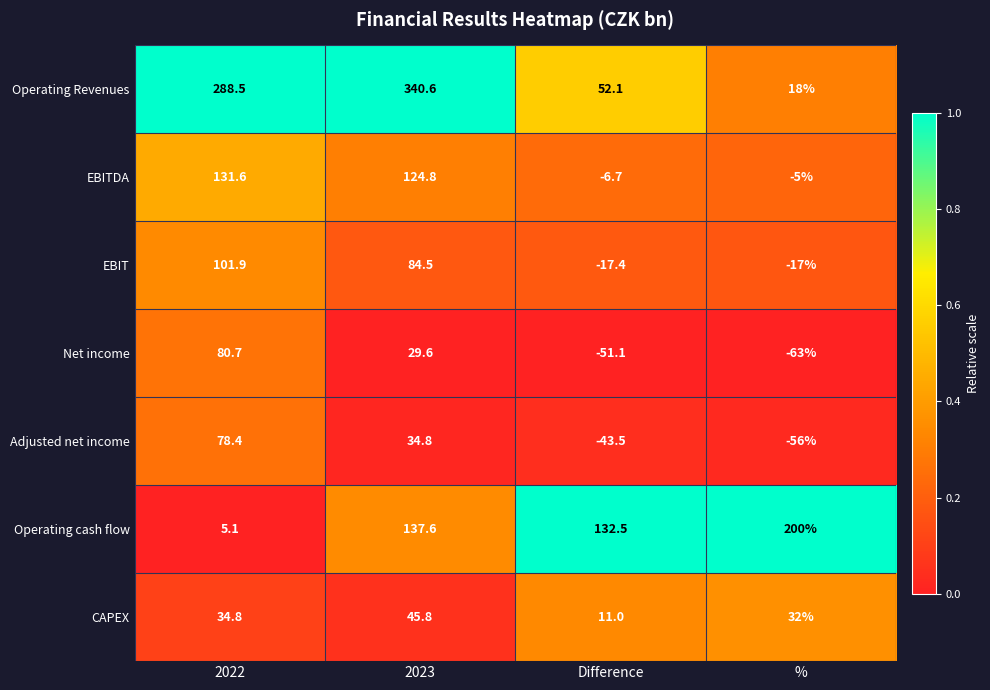

Rank the series at 2022 from highest to lowest value.

Operating Revenues, EBITDA, EBIT, Net income, Adjusted net income, CAPEX, Operating cash flow